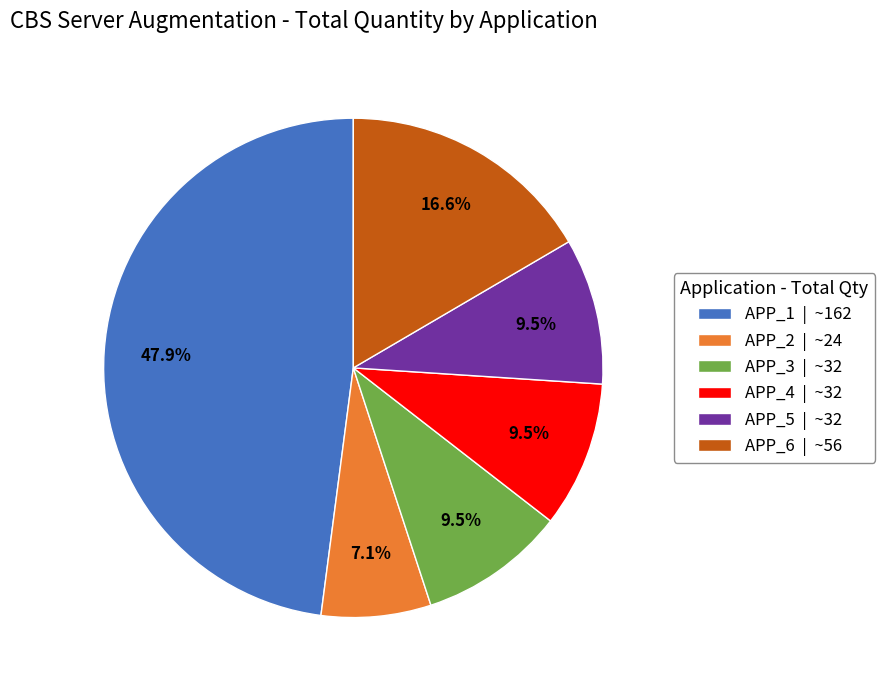

Which slice is the largest?

APP_1